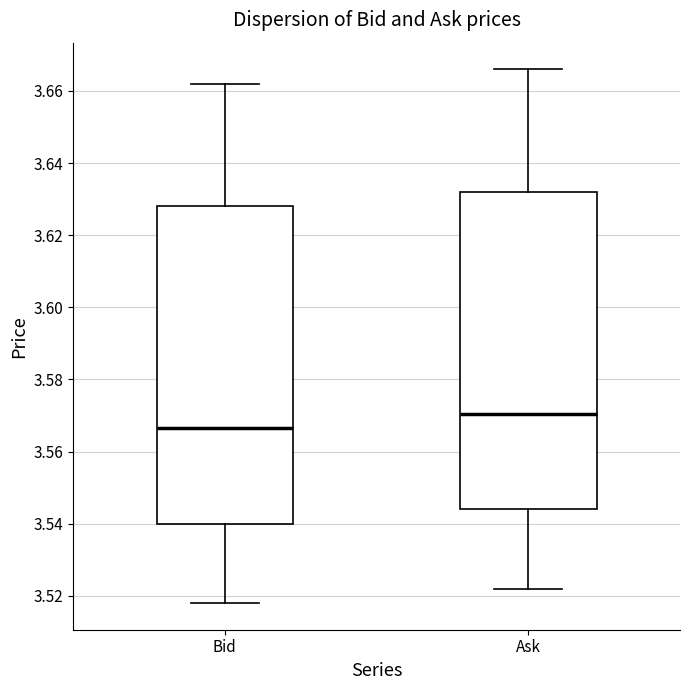

Where is the upper edge of the box for Bid on the y-axis? The values are not printed on the chart, so give them approximately, as read against the axis.

3.628